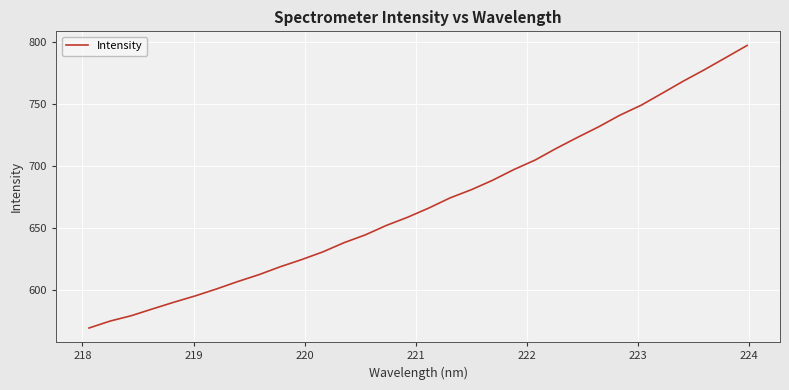

What is the difference between the maximum and second lowest values?

222.4